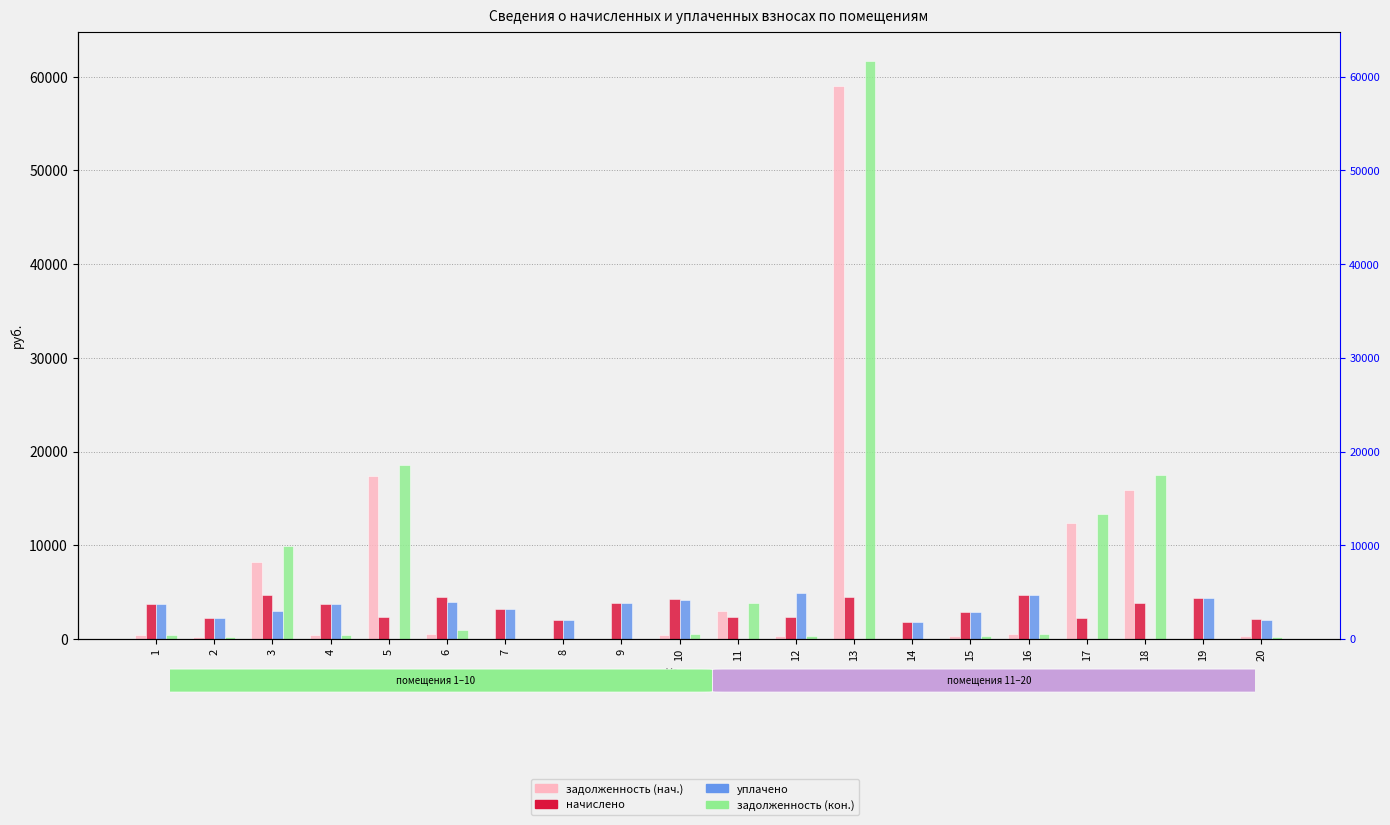

Count the number of data series in this chart.

4